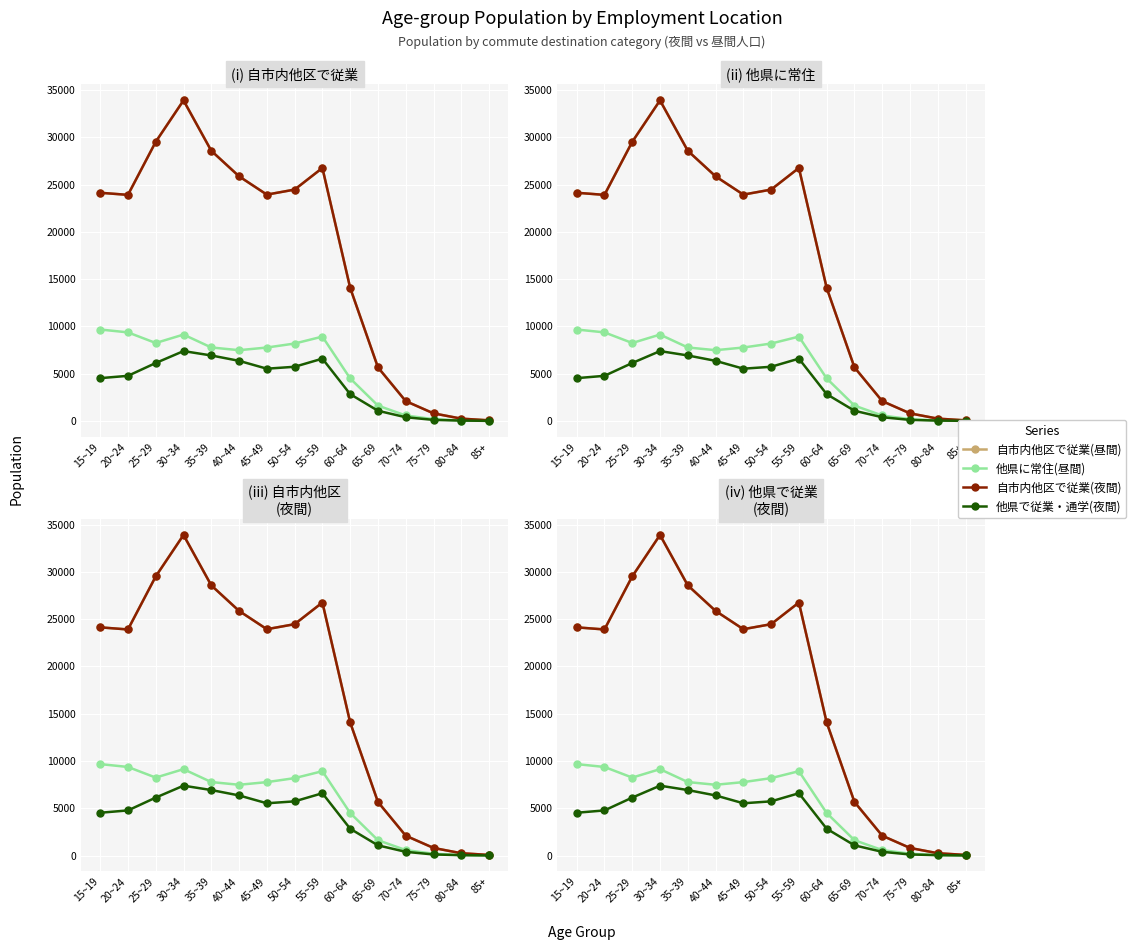

Rank the categories by 自市内他区で従業(夜間) value from lowest to highest.

85+, 80~84, 75~79, 70~74, 65~69, 60~64, 20~24, 45~49, 15~19, 50~54, 40~44, 55~59, 35~39, 25~29, 30~34